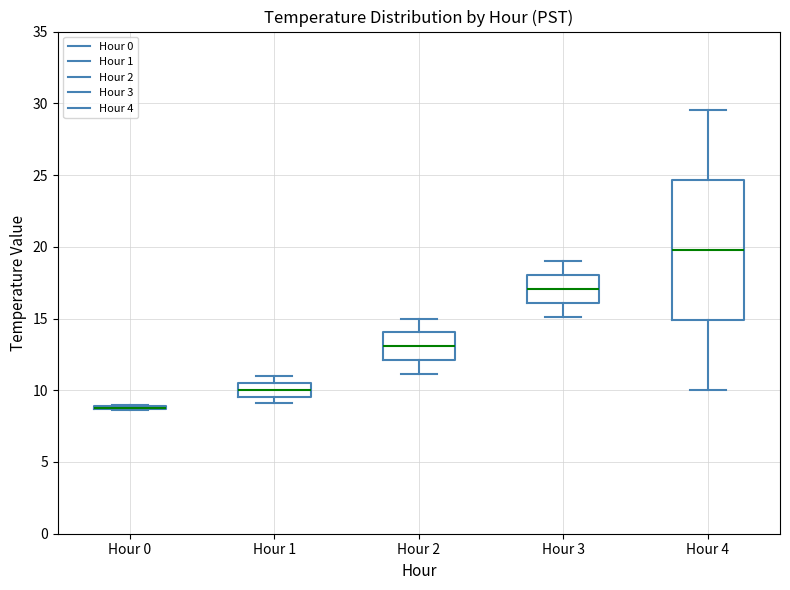

Which box is the tallest, from its lower edge to its upper edge?

Hour 4